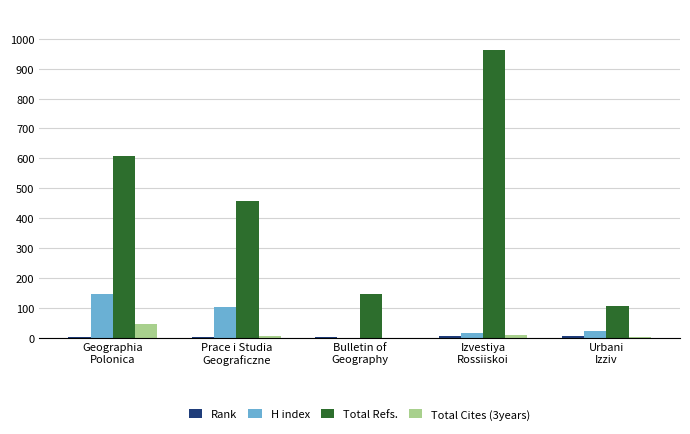

Which series has the largest total across all categories?

Total Refs.